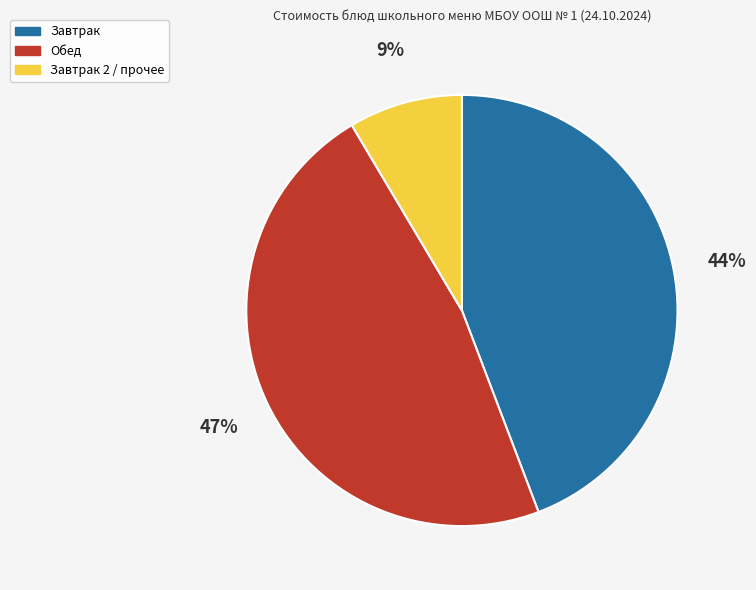

What percentage is the Завтрак 2 / прочее slice, to the nearest percent?

9%